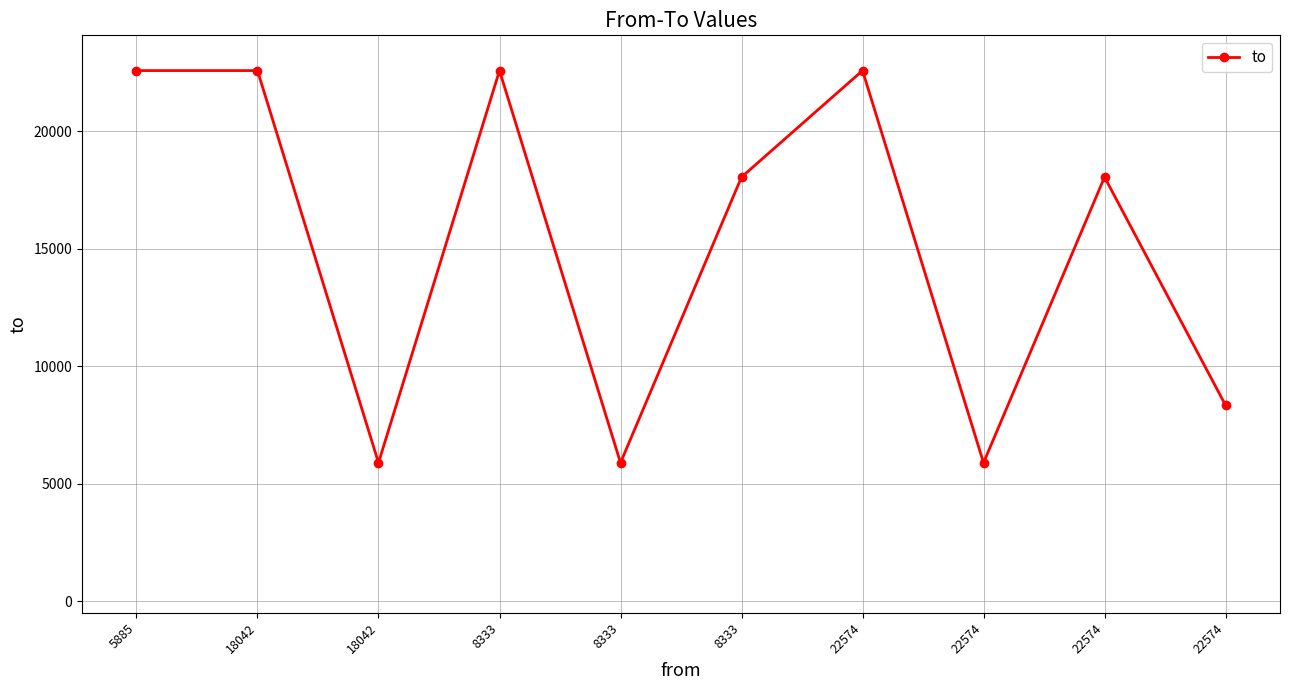

Between 8333 and 18042, which is larger?

8333